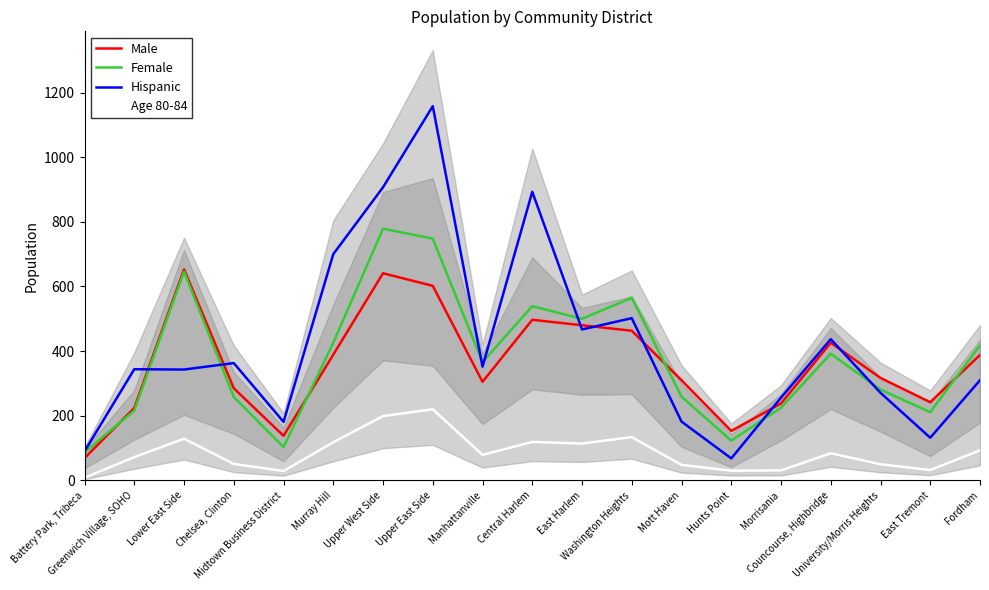

At which label does Female reach its peak?

Upper West Side